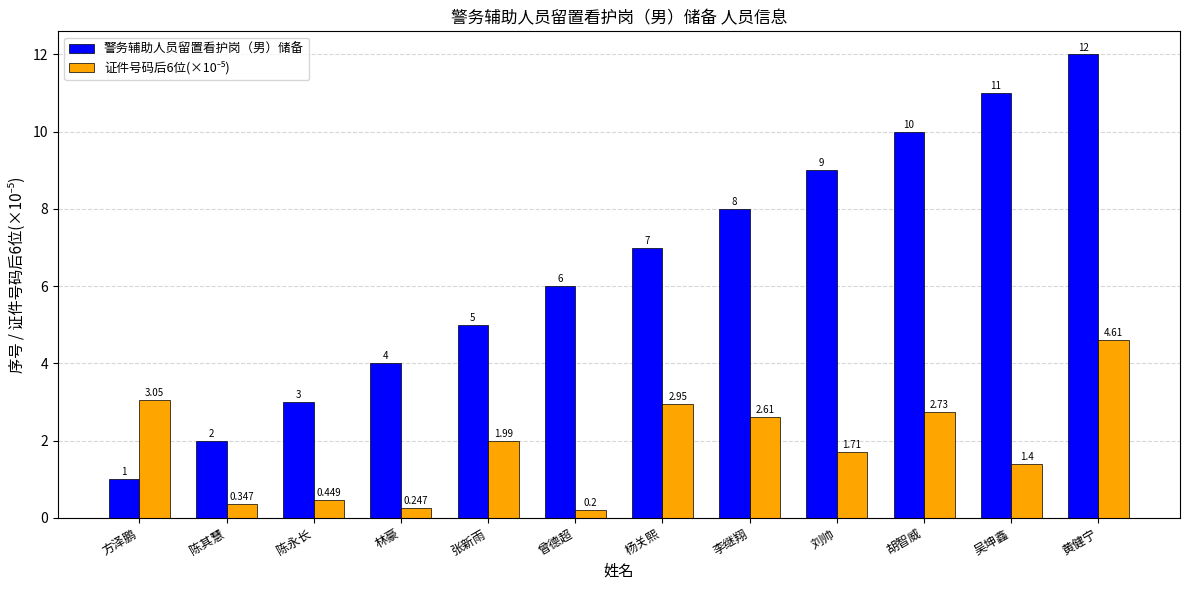

Which category has the lowest value across all series?

曾德超